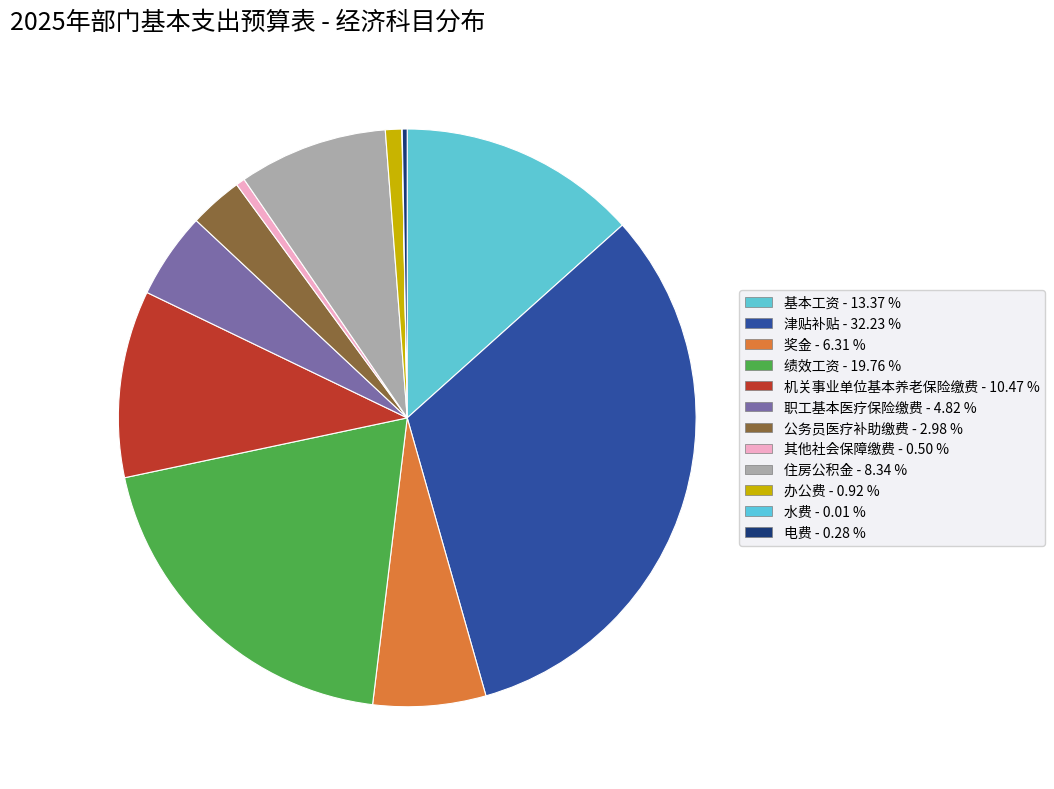

Which has a higher value, 公务员医疗补助缴费 or 水费?

公务员医疗补助缴费